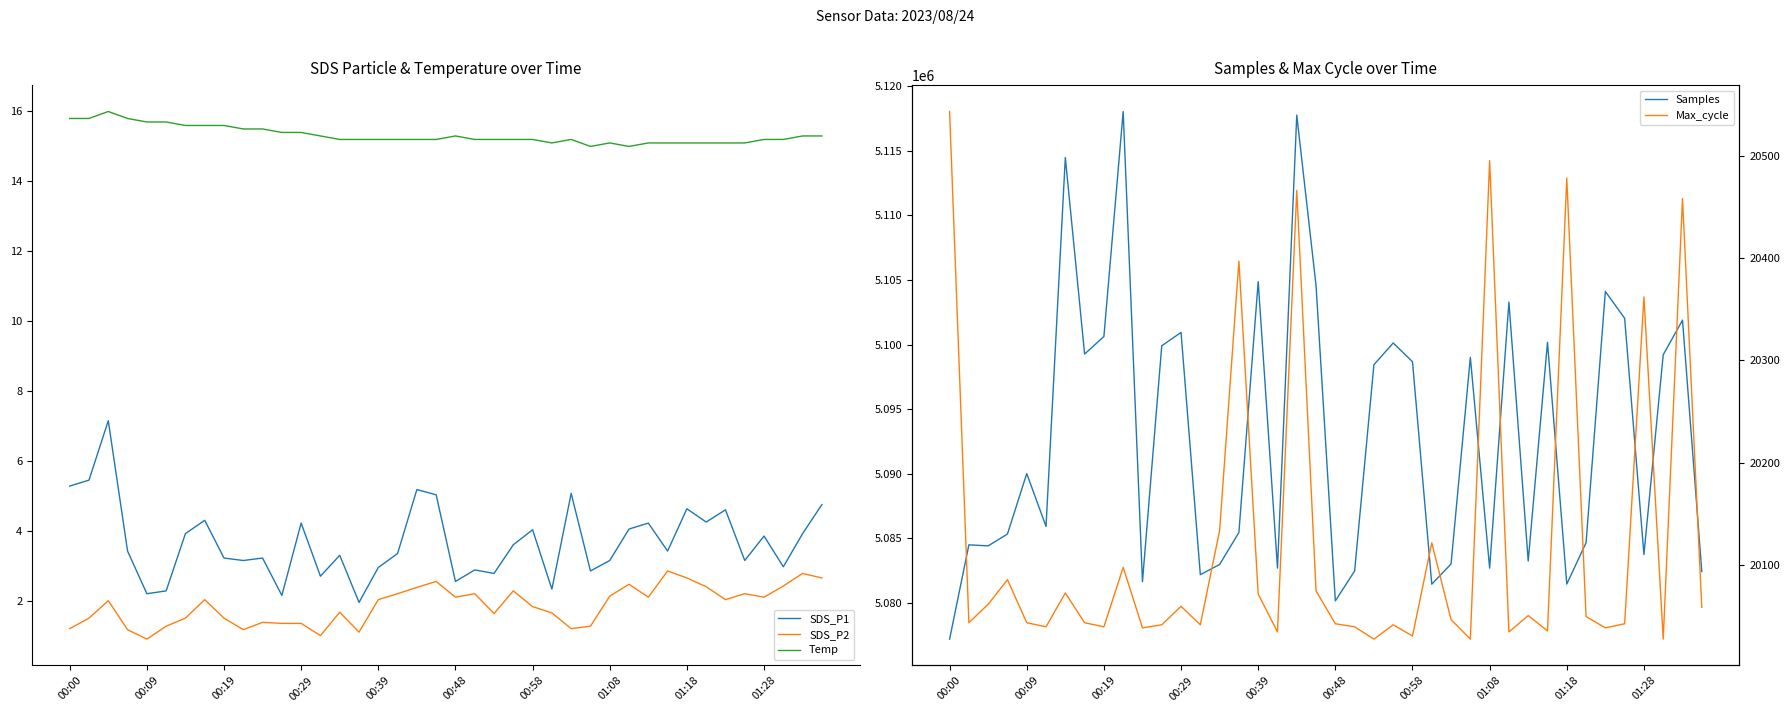

Read the Temp value at 00:39.

15.2